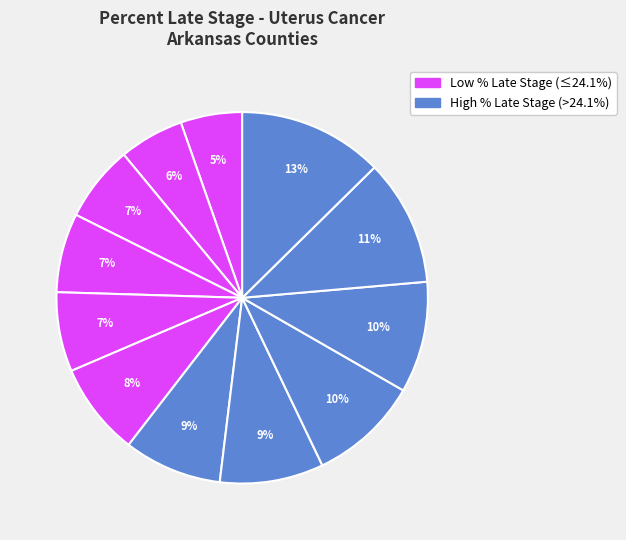

How many segments does this pie chart have?

12